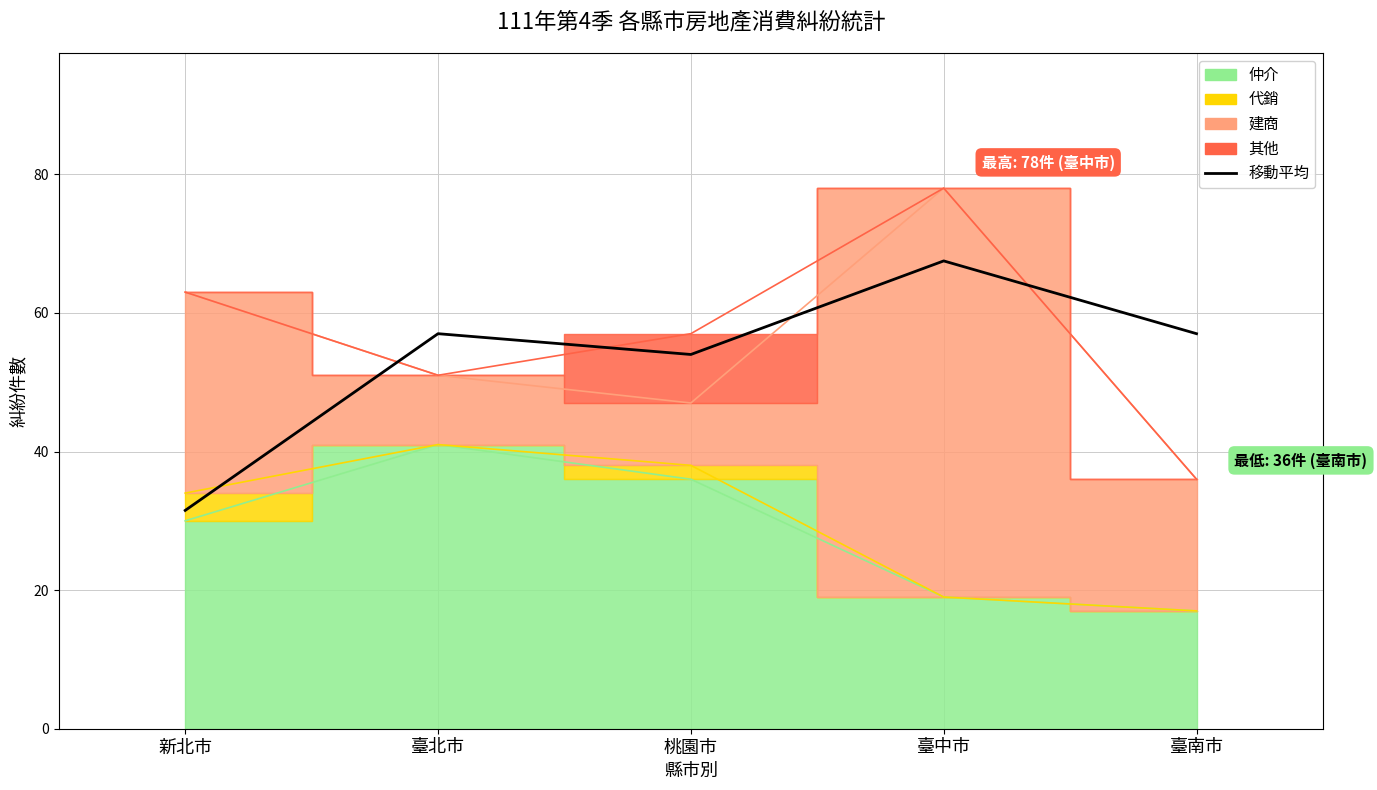

At which category does the data reach its first local valley?

桃園市